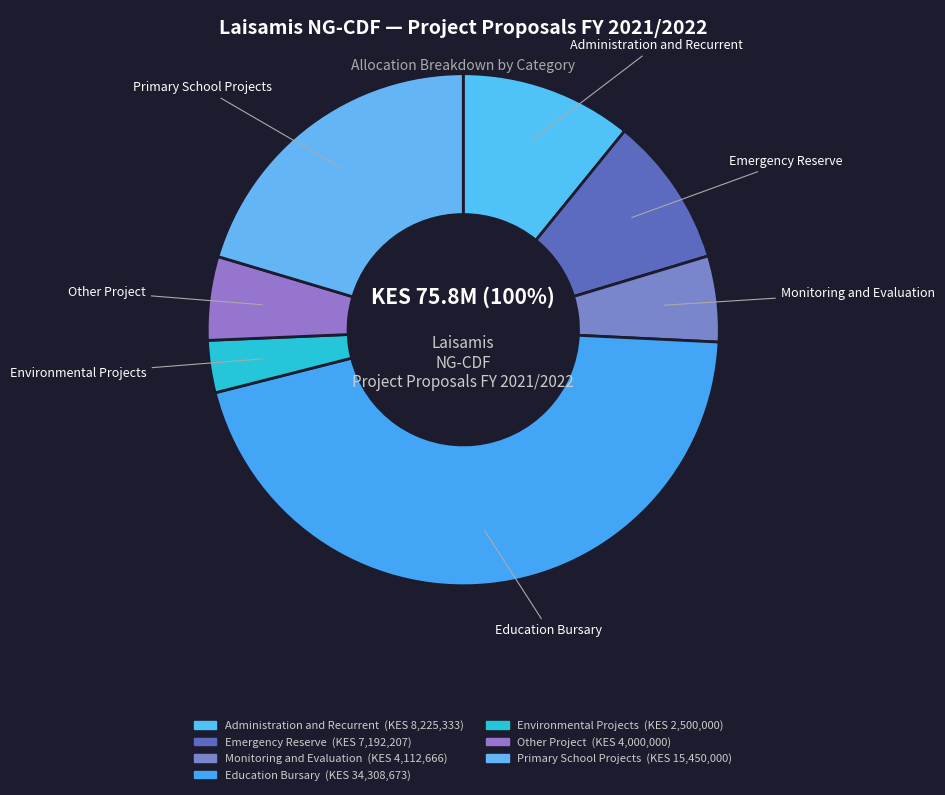

True or false: Environmental Projects accounts for 15% of the total.

False